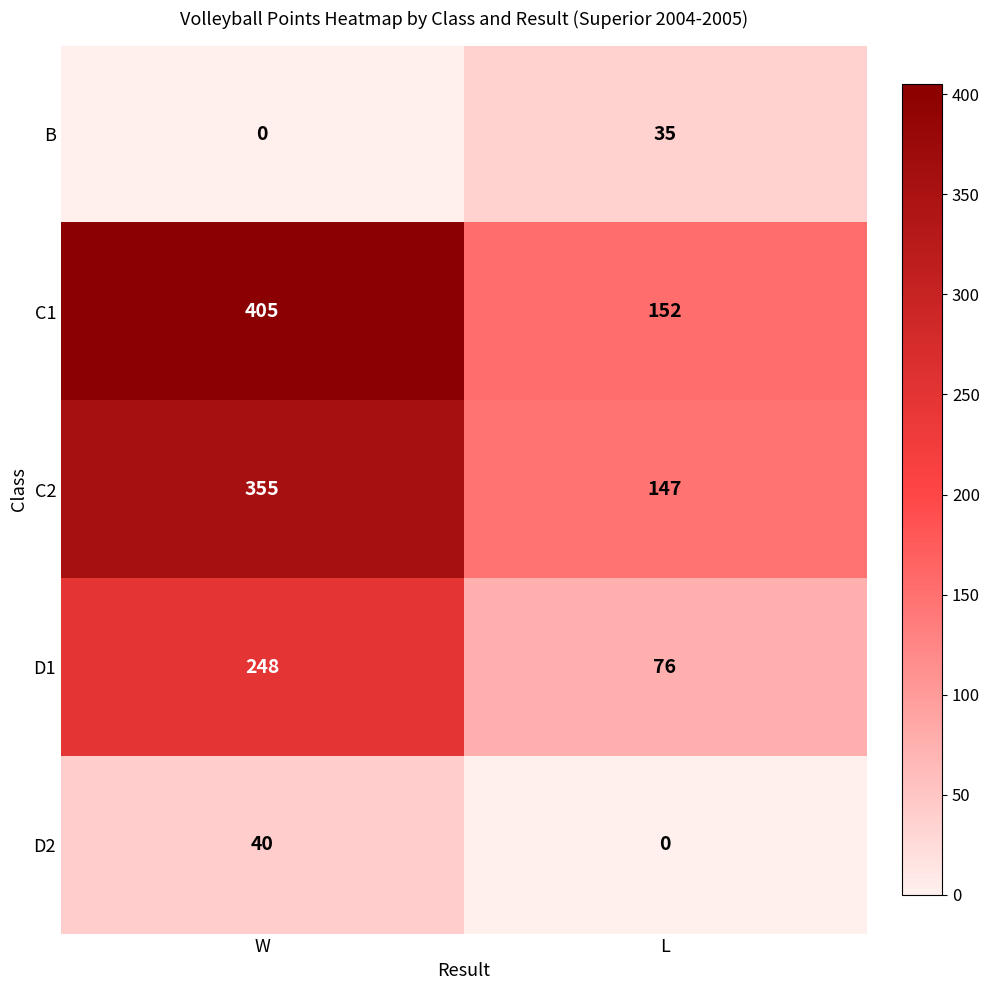

Which label corresponds to the largest value in the chart?

W